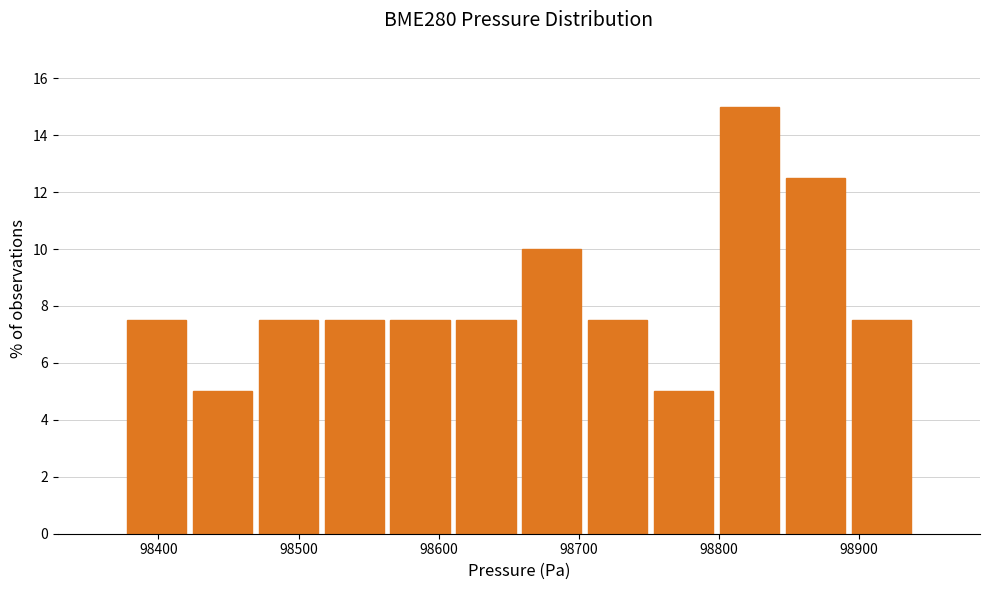

What is the height of the bar covering 98750 to 98800 on the x-axis? Neither the bar edges nor the heights are printed on the chart, so give them approximately, as read against the axes.

5.0